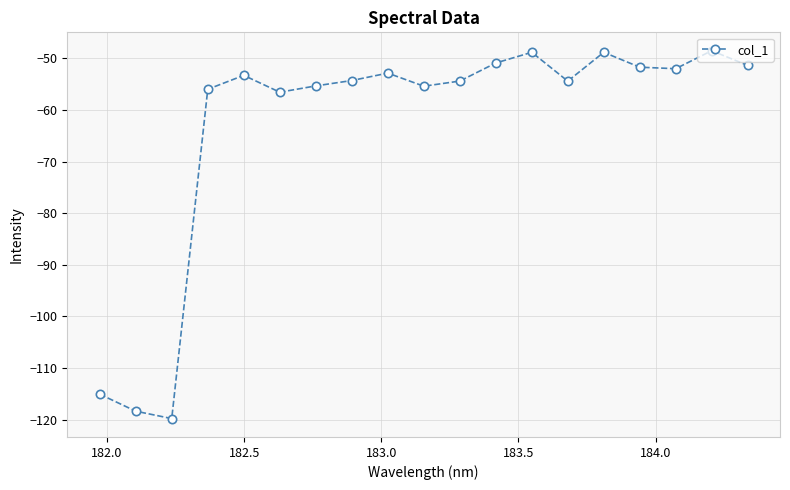

How many distinct data groups are displayed?

1